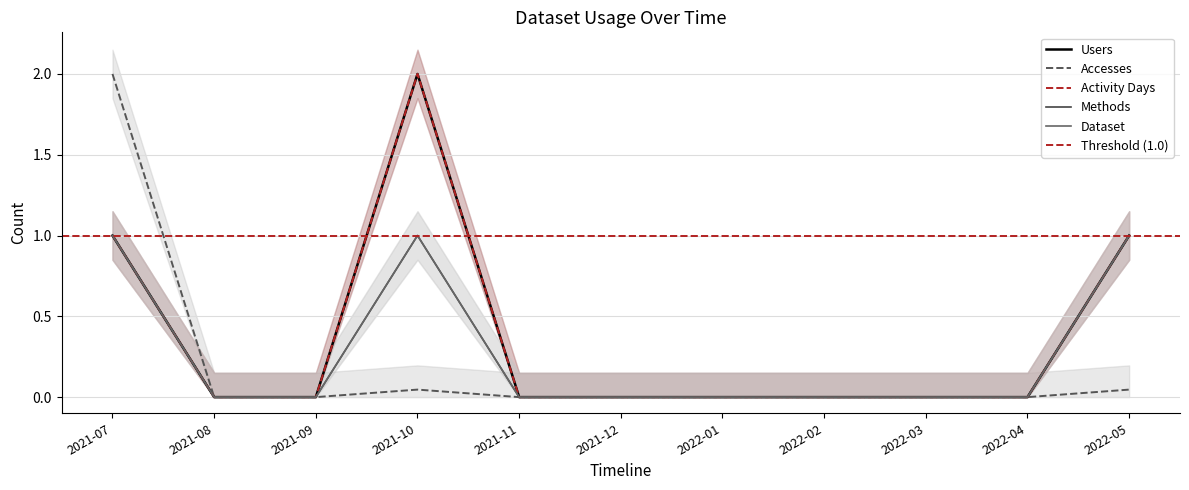

True or false: Users and Dataset intersect in this chart.

False